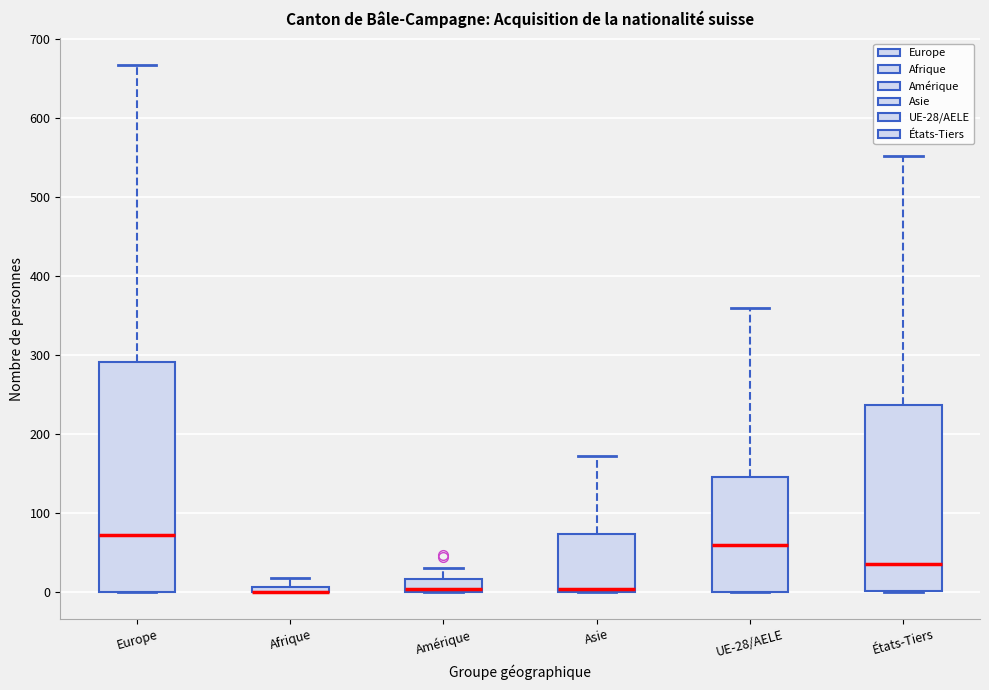

Comparing the boxes themselves (not the whiskers), which one is the tallest?

Europe